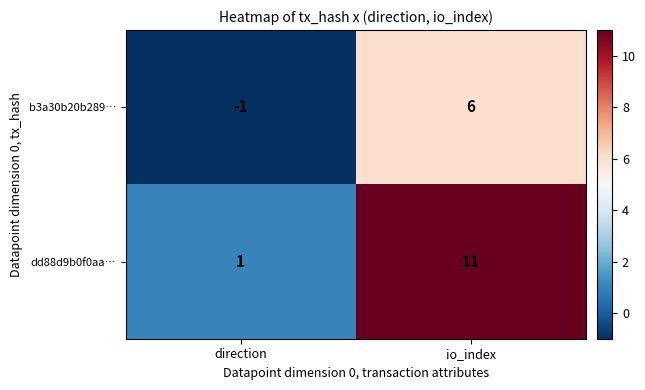

Which series has the largest total across all categories?

dd88d9b0f0aa…